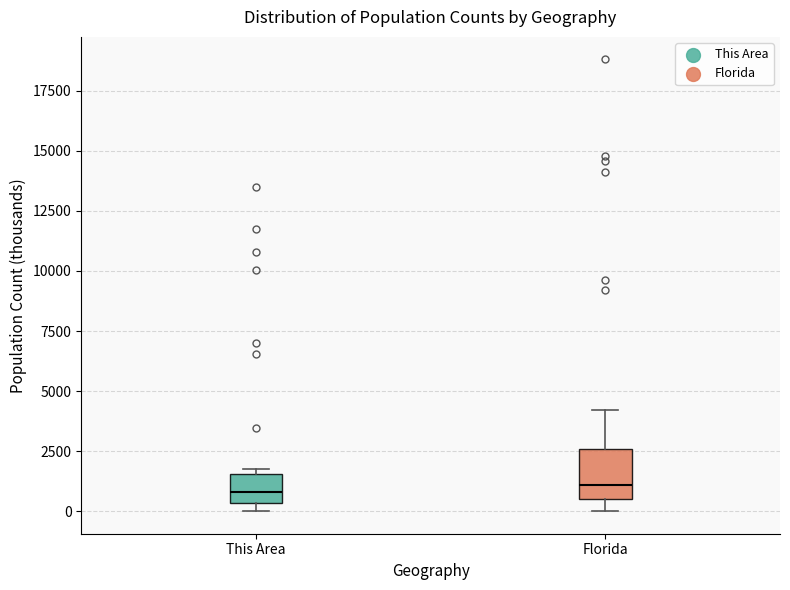

Reading left to right, transcribe this box plot: for each box, give where its median line is, the range the box spans, and where its two whiskers end, as read against the y-axis. The values are not printed on the chart, so give them approximately, as read against the axis.

This Area: median 1000, box 500 to 1500, whiskers 0 to 2000
Florida: median 1000, box 500 to 2500, whiskers 0 to 4000